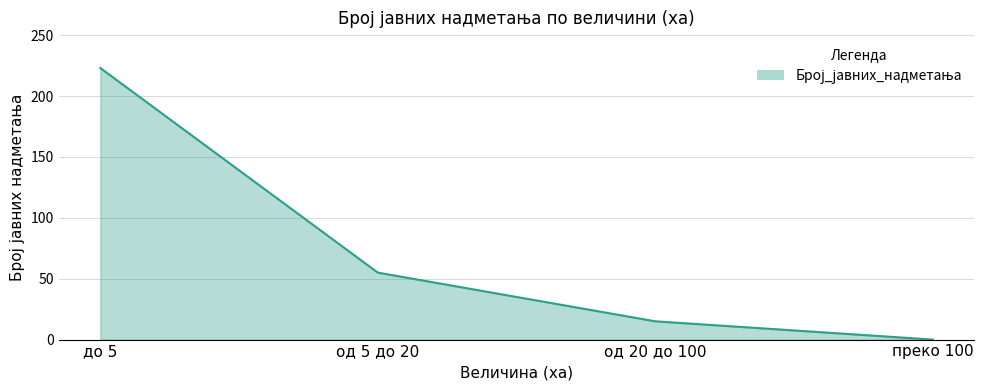

Is it true that the value at од 20 до 100 is 26?

False